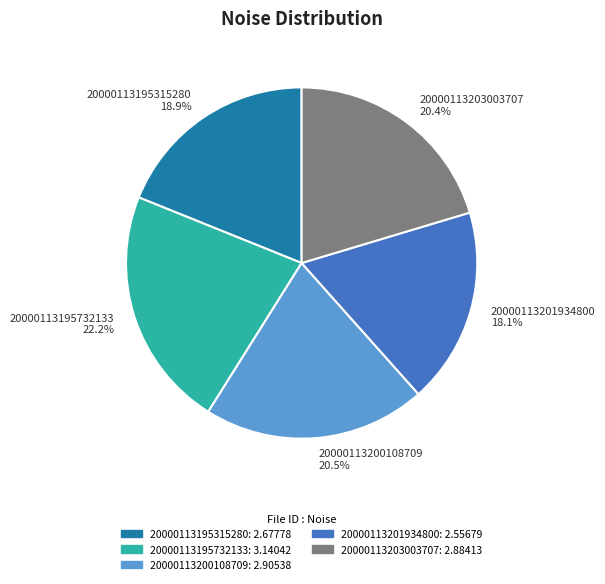

Is 20000113200108709 the majority of the pie?

No